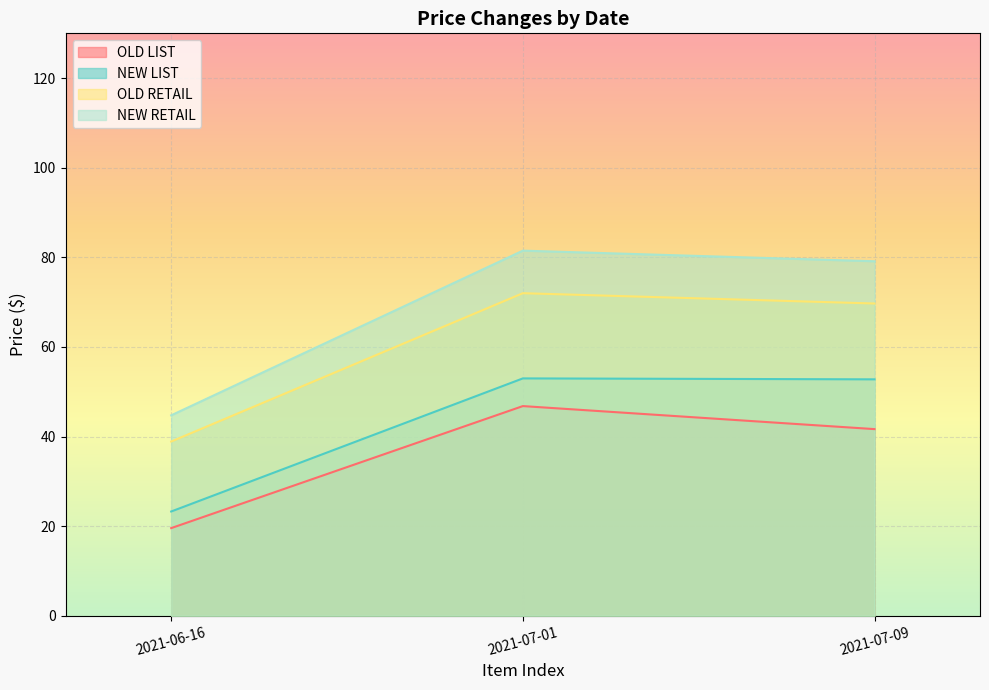

At 2021-07-09, list the series in order from smallest to largest.

OLD LIST, NEW LIST, OLD RETAIL, NEW RETAIL